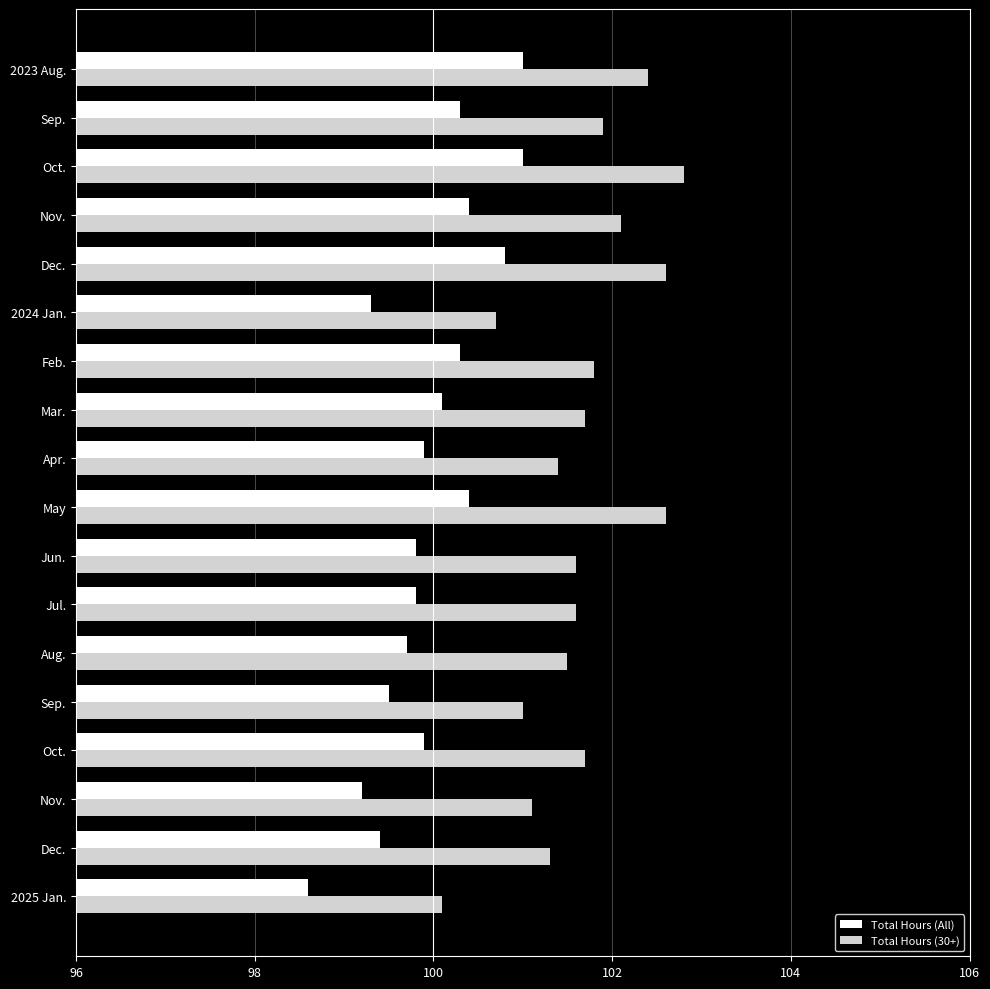

What is the maximum value for Total Hours (30+)?

102.8